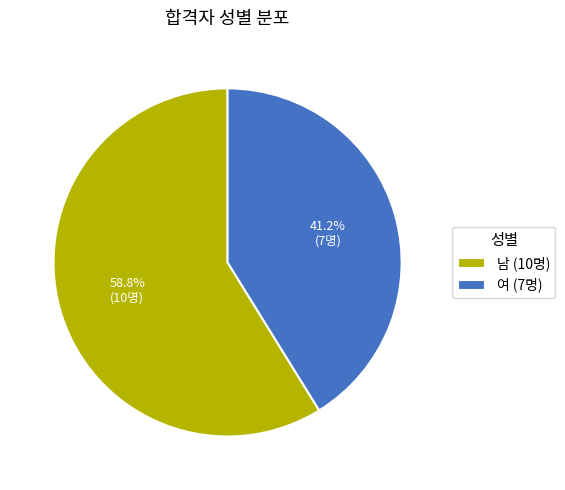

What percentage is the 여 slice, to the nearest percent?

41%